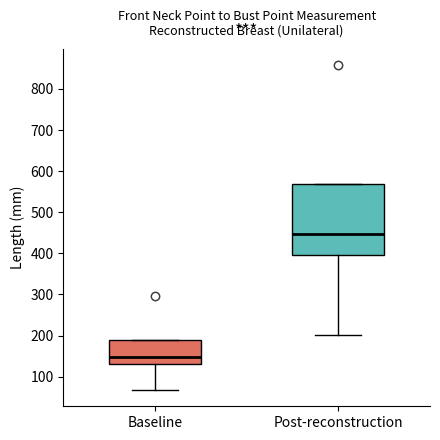

Which box's median line is the highest?

Post-reconstruction